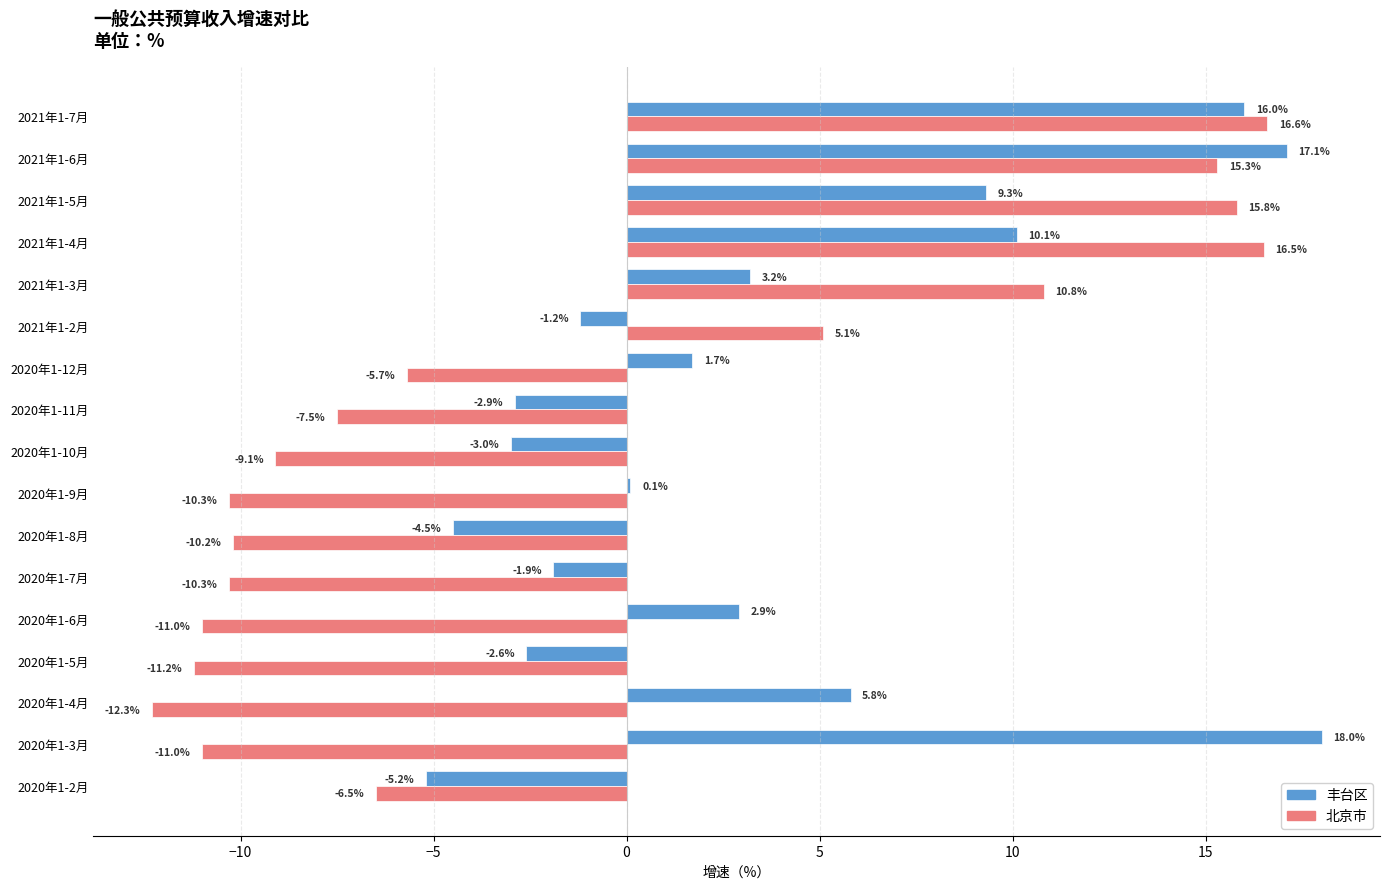

What is the average value of the 丰台区 series?

3.7